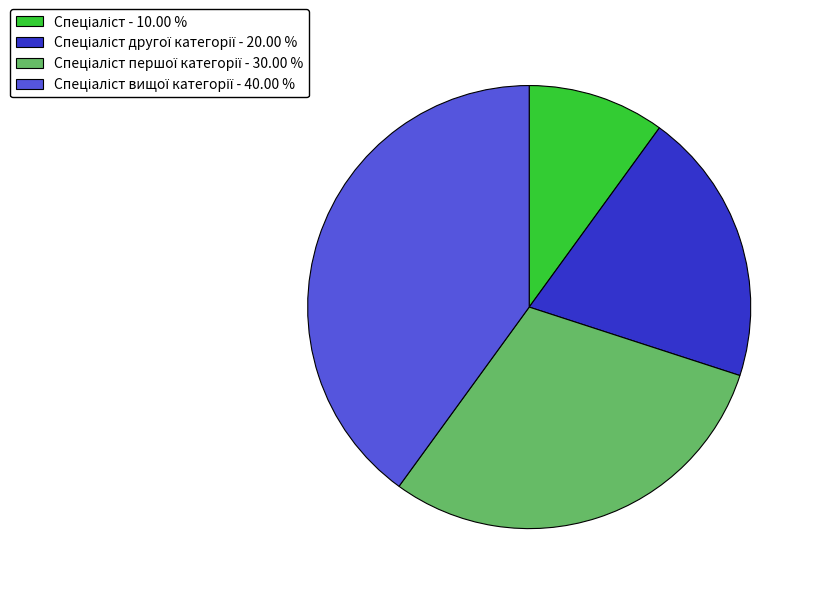

Is there a majority slice in this chart?

No